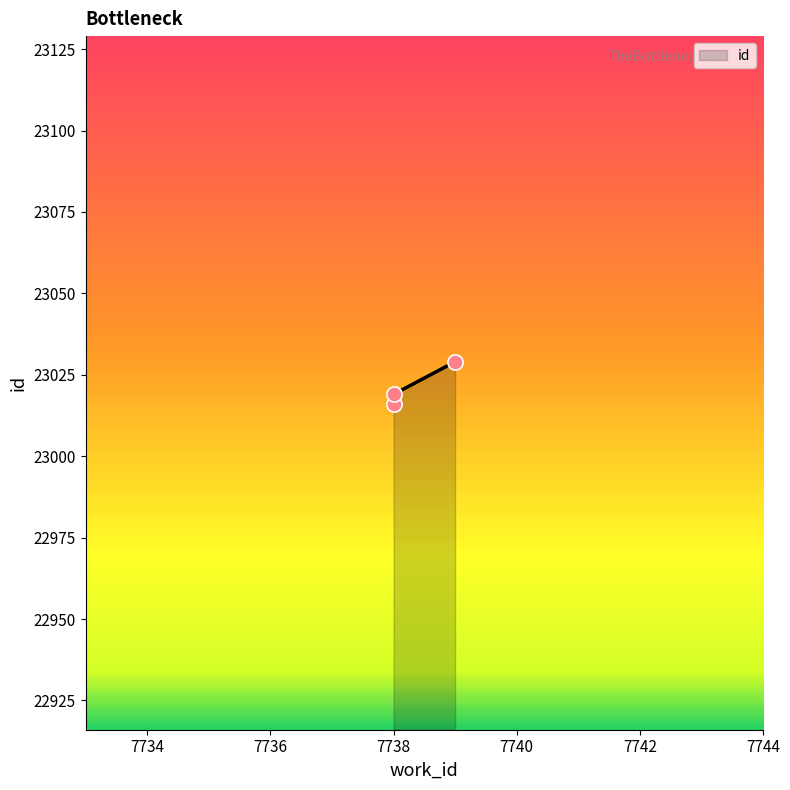

What is the change in value from 7738 to 7739?

+13